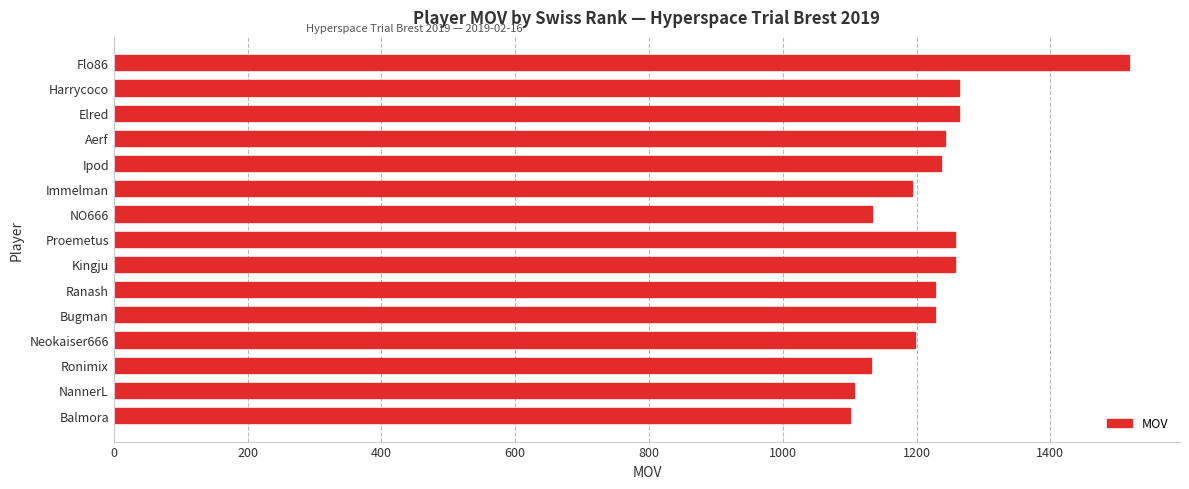

Which has a higher value, Ronimix or Immelman?

Immelman